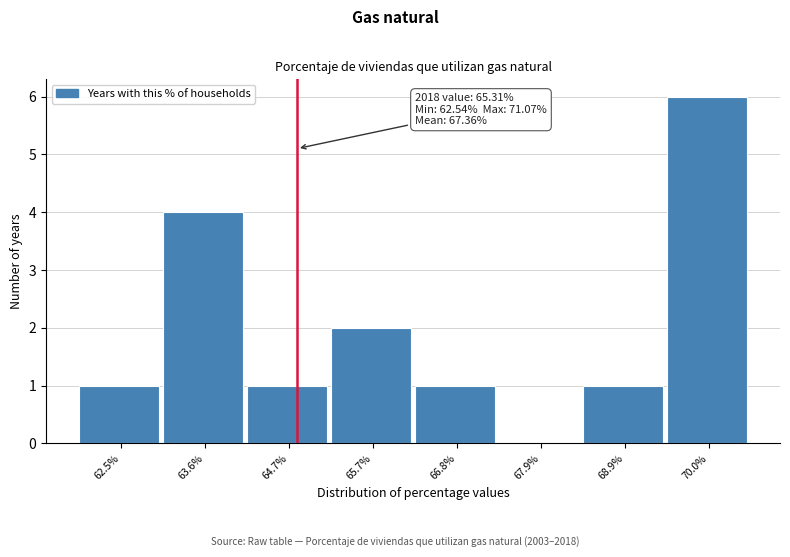

Reading left to right, extract all data points from this chart.

62.5%=1	63.6%=4	64.7%=1	65.7%=2	66.8%=1	67.9%=0	68.9%=1	70.0%=6